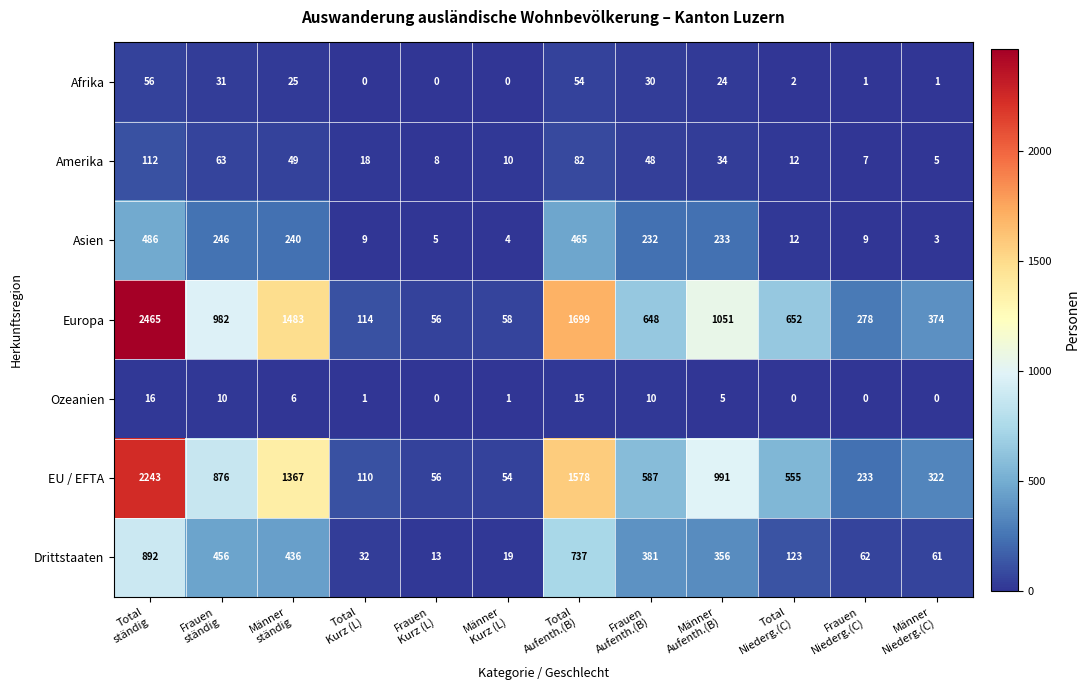

What is the difference between the second highest and minimum values in the EU / EFTA series?

1524